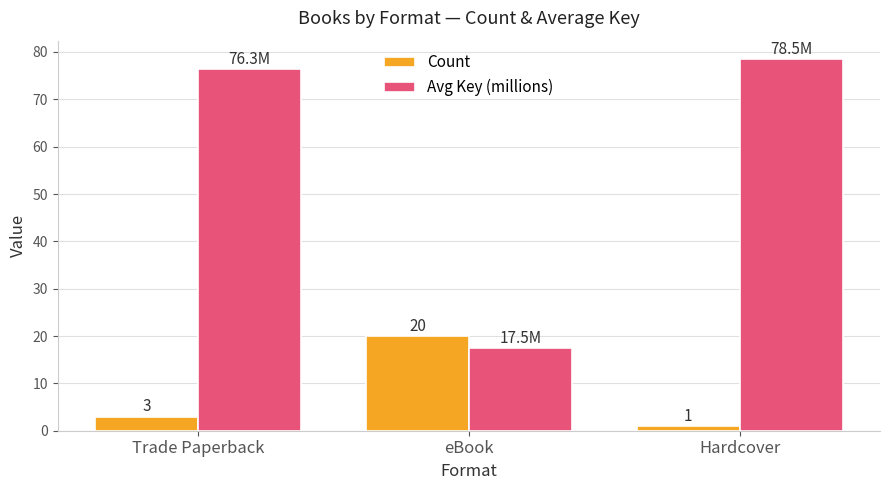

Where is Avg Key (millions) nearest to the value 47?

Trade Paperback